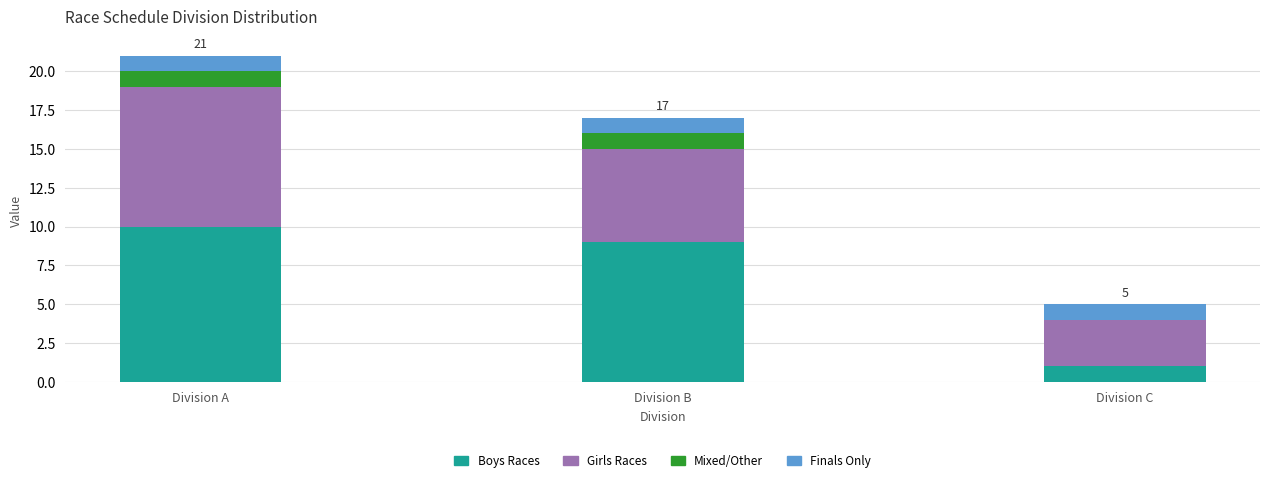

What is the total value across all series at Division C?

5